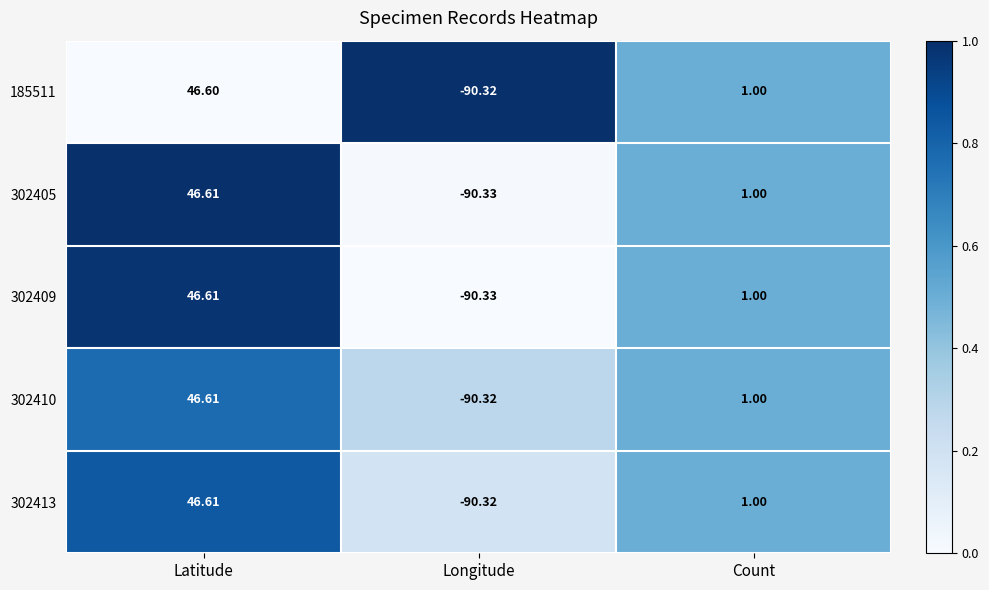

Which category has the highest value in the 185511 series?

Latitude